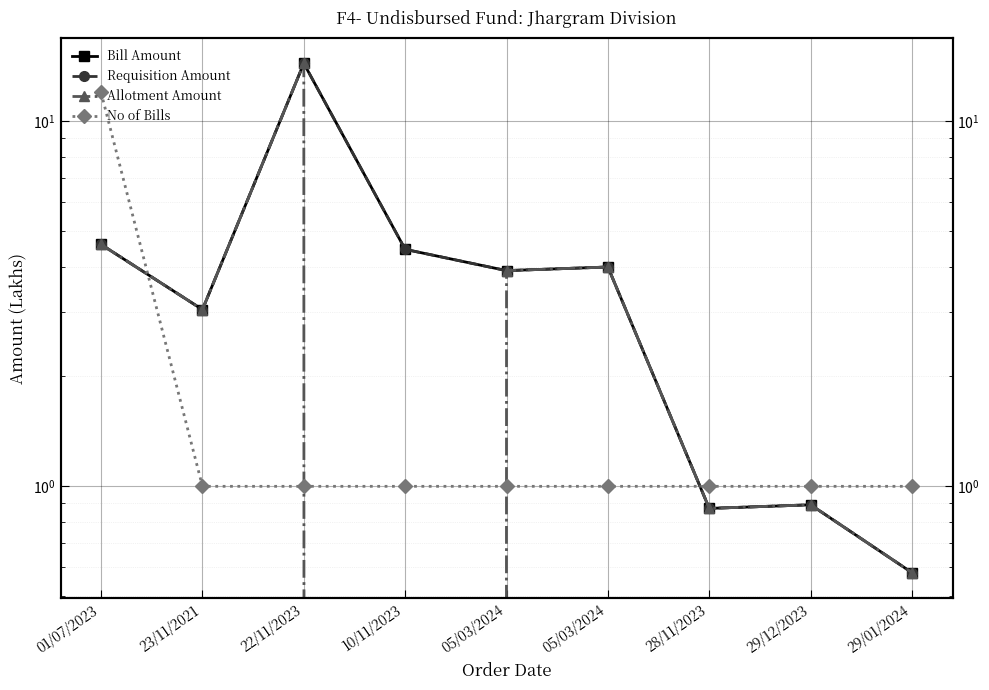

What is the label of the 9th point from the right?

01/07/2023